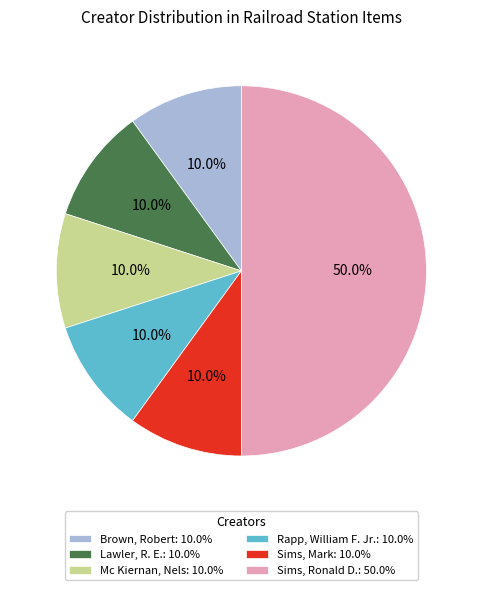

Does Lawler, R. E.: 10.0% account for over 50% of the chart?

No